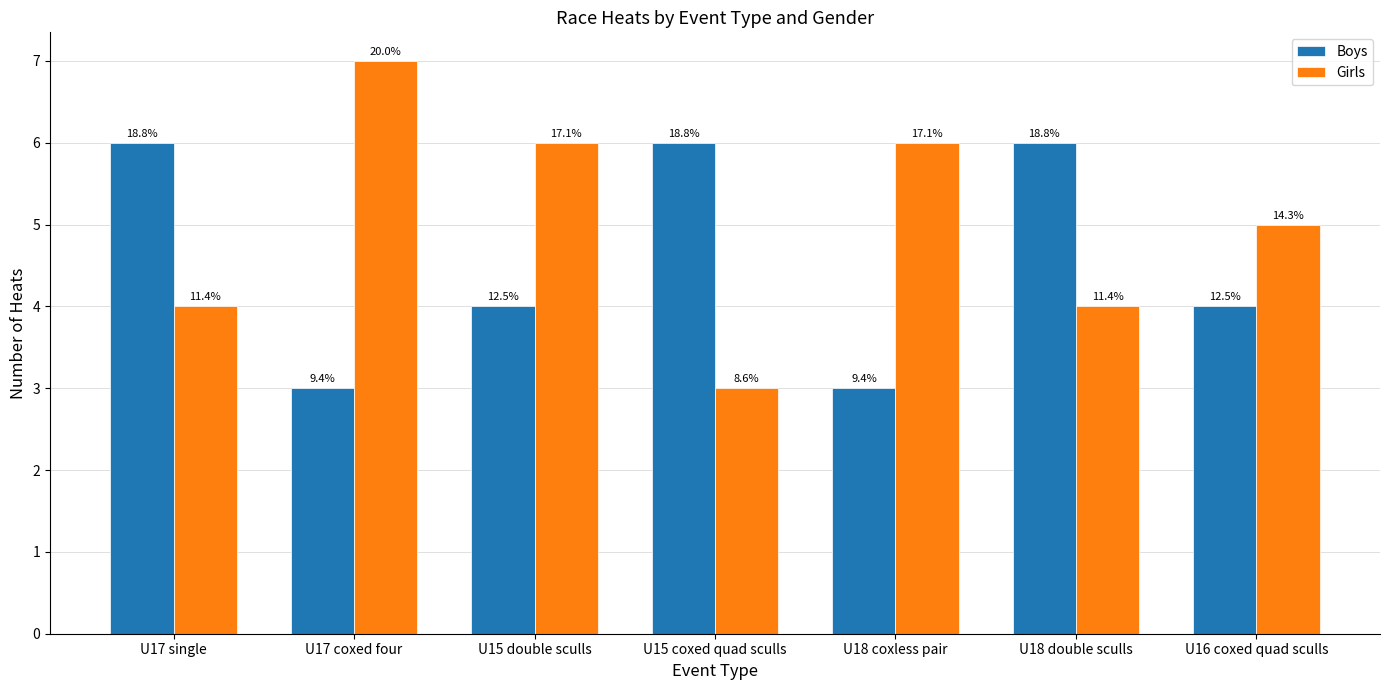

Is the value of Boys at U18 double sculls greater than the value of Girls at U18 coxless pair?

No